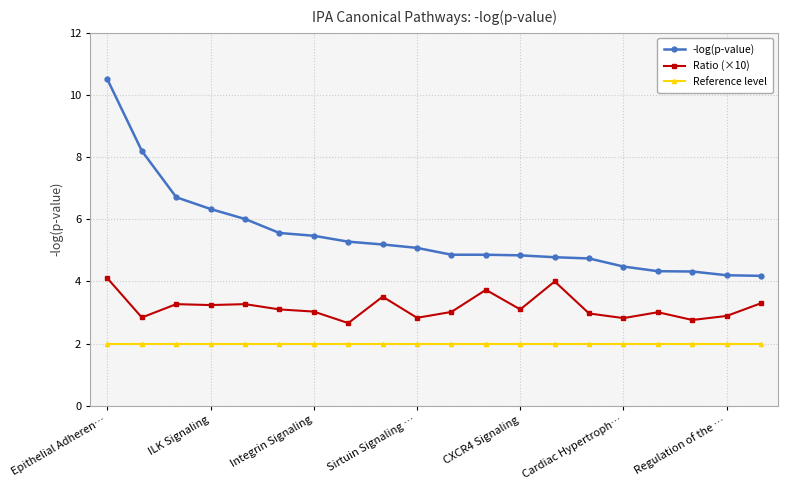

What is the value of the Ratio (×10) point at the 15th from the left?

3.0